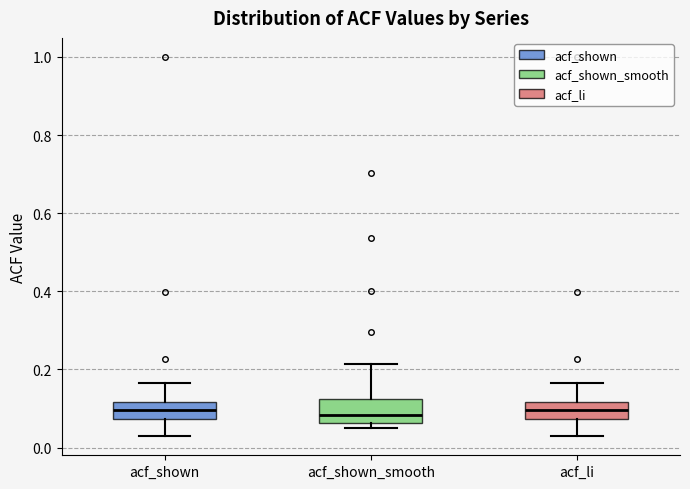

Where is the lower edge of the box for acf_shown_smooth on the y-axis? The values are not printed on the chart, so give them approximately, as read against the axis.

0.06